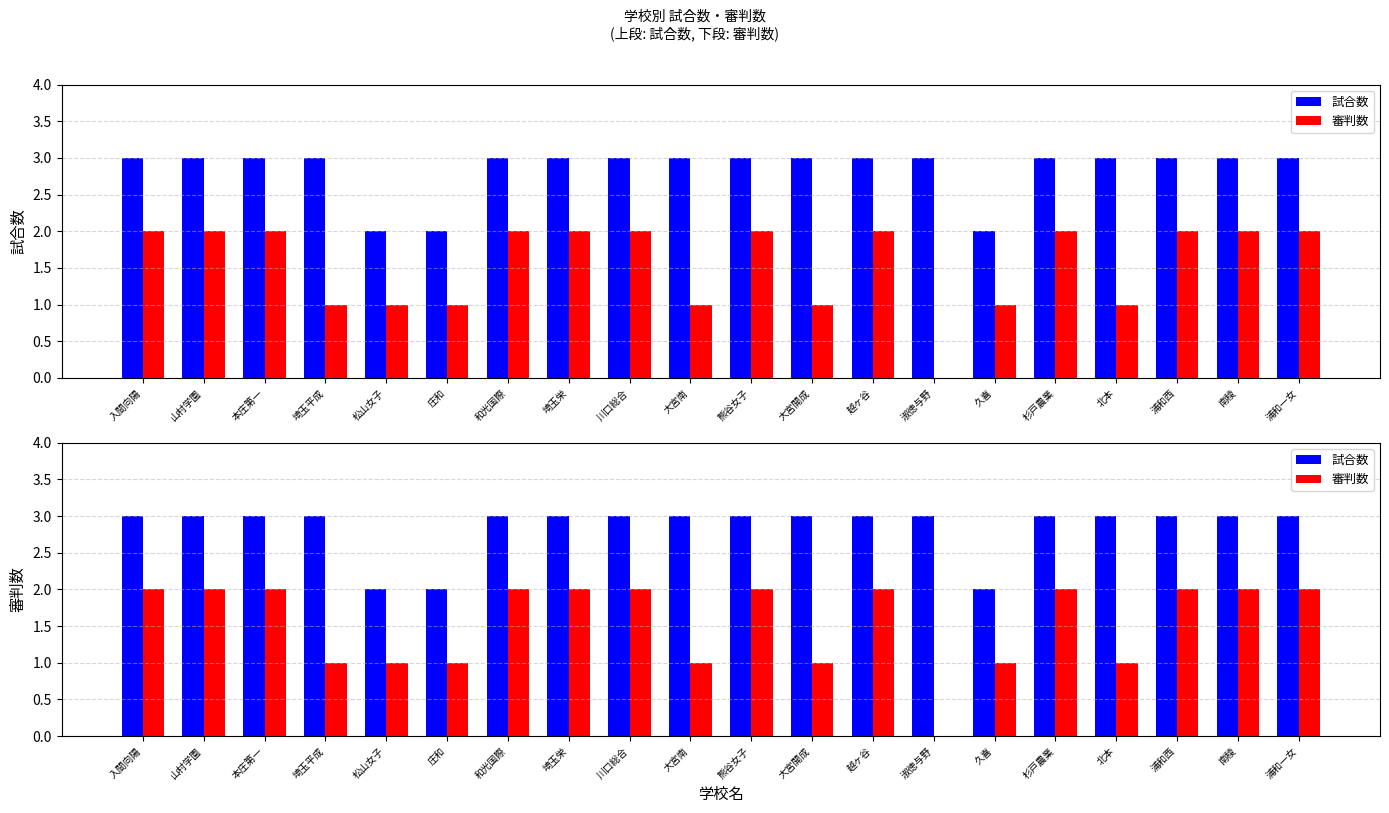

How many positive values does the 審判数 series have?

19